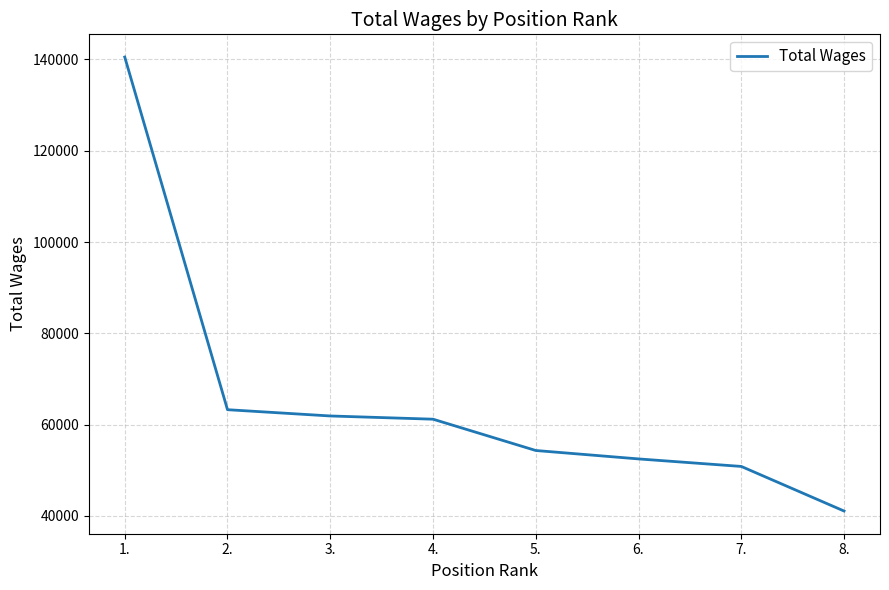

Reading left to right, extract all data points from this chart.

140525	63283	61910	61203	54346	52503	50856	41090